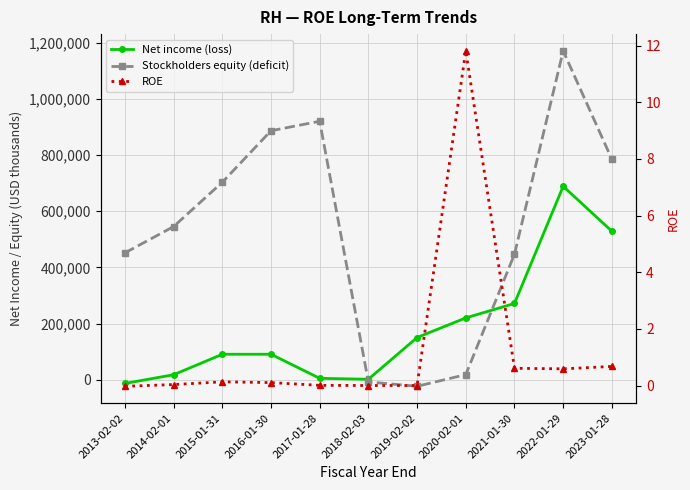

List the labels in order of Net income (loss) value, smallest first.

2013-02-02, 2018-02-03, 2017-01-28, 2014-02-01, 2015-01-31, 2016-01-30, 2019-02-02, 2020-02-01, 2021-01-30, 2023-01-28, 2022-01-29